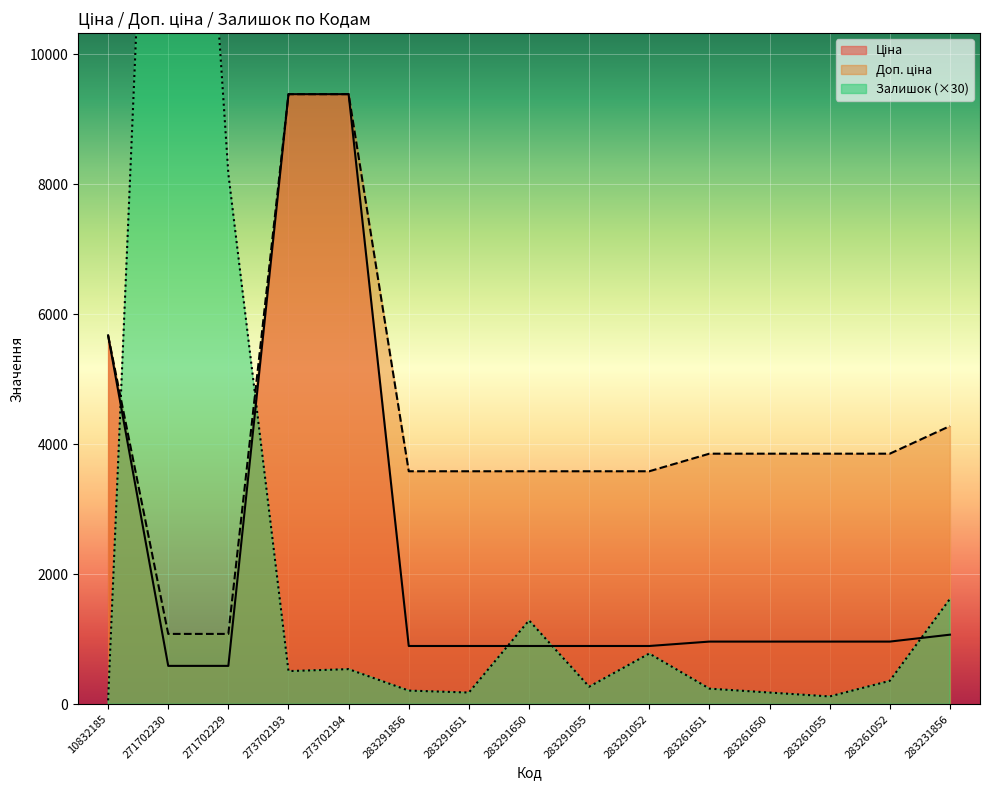

What is the label of the 15th point from the left?

283231856